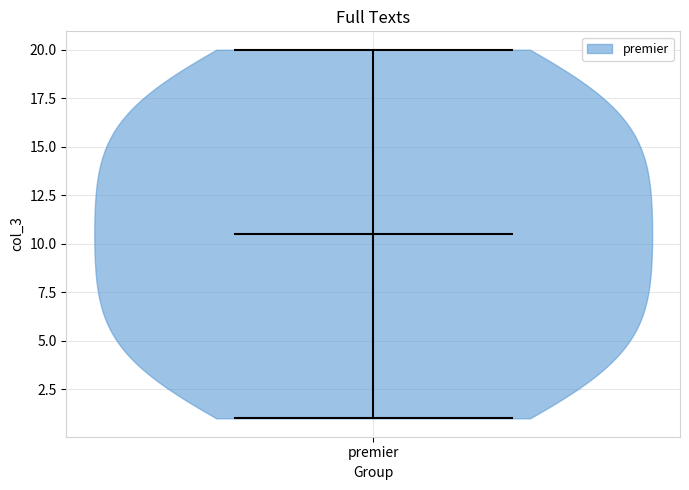

Read this violin plot against the y-axis: where its median line is, and the lowest and highest points the violin reaches. The values are not printed on the chart, so give them approximately, as read against the axis.

median line 10.5, lowest point 1.0, highest point 20.0